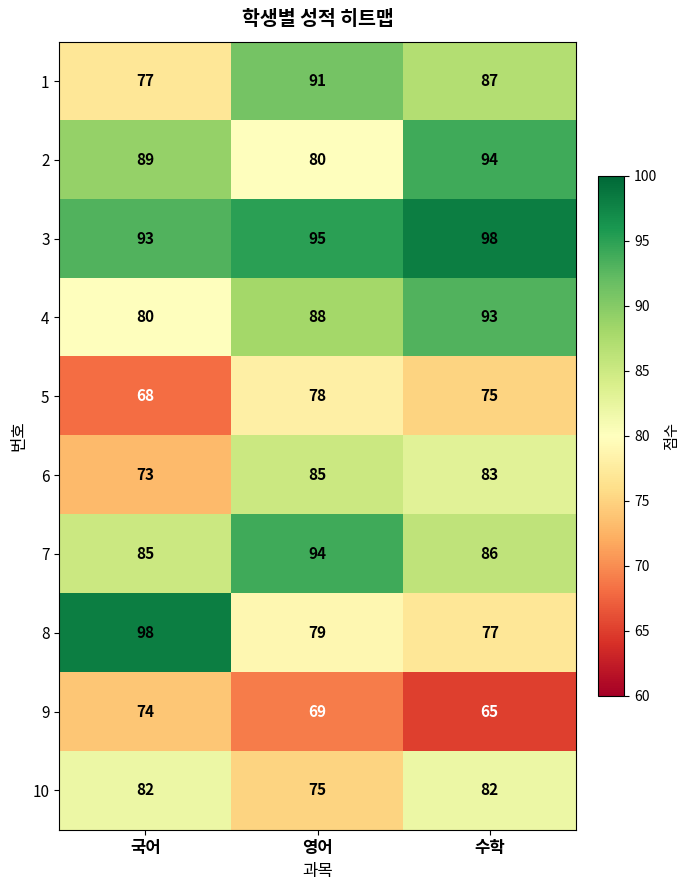

Reading left to right, what are all the values shown in this chart?

1: 77	91	87
2: 89	80	94
3: 93	95	98
4: 80	88	93
5: 68	78	75
6: 73	85	83
7: 85	94	86
8: 98	79	77
9: 74	69	65
10: 82	75	82